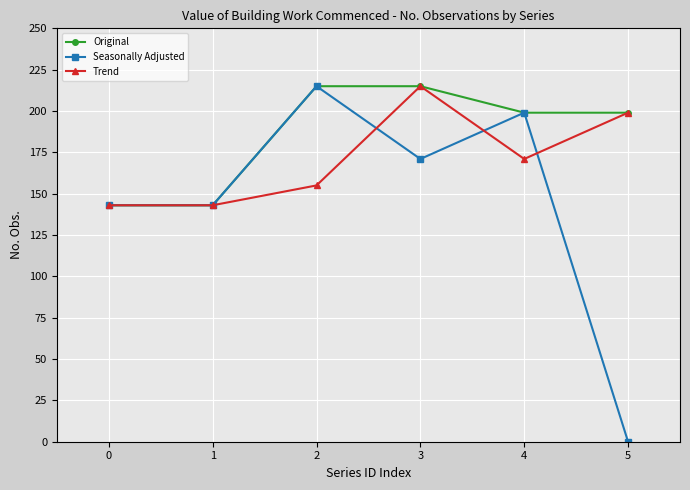

What is the difference between the Seasonally Adjusted values at 1 and 5?

143